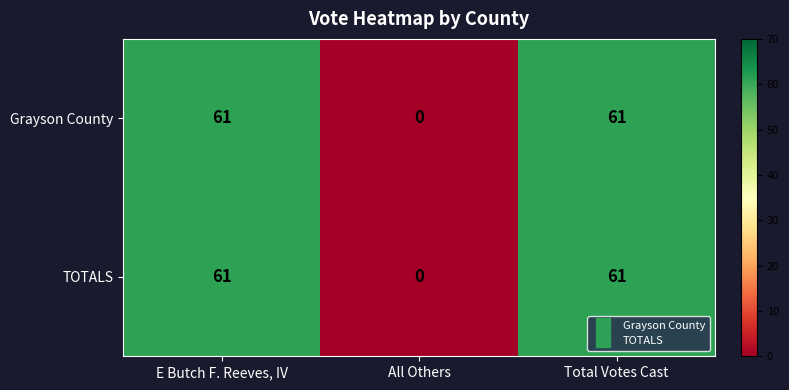

What is the average value of the TOTALS series?

41